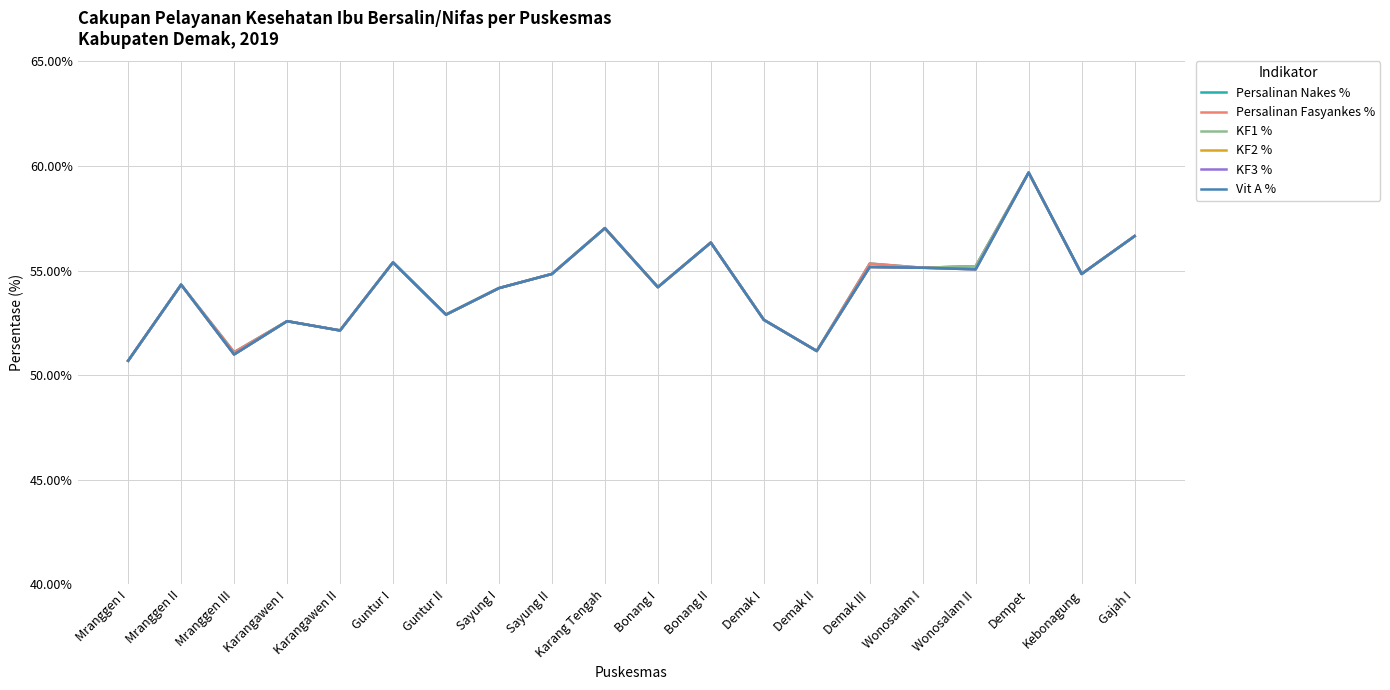

Does the chart have visible grid lines?

Yes